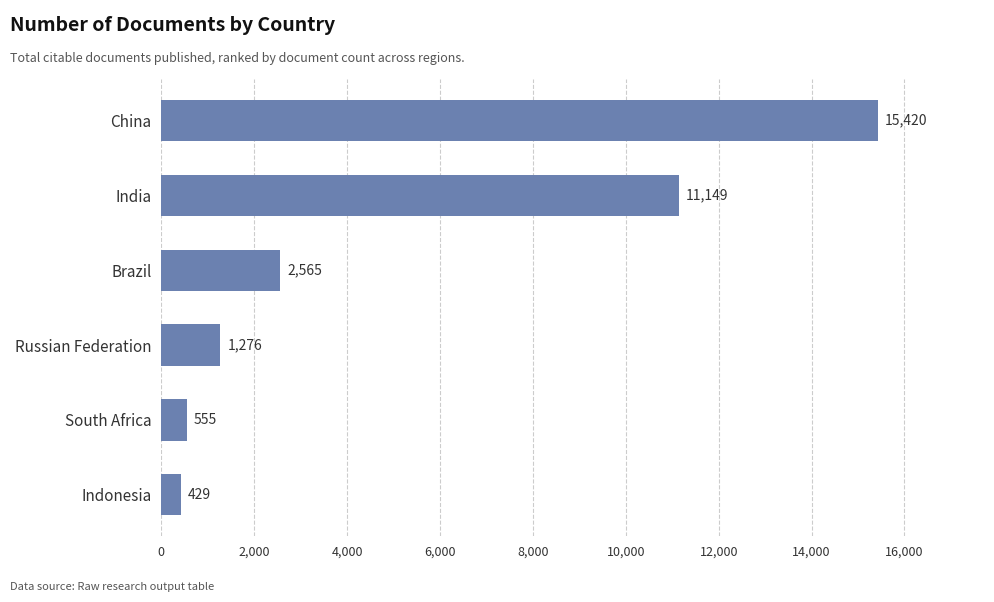

True or false: the data shows 6442 at China.

False